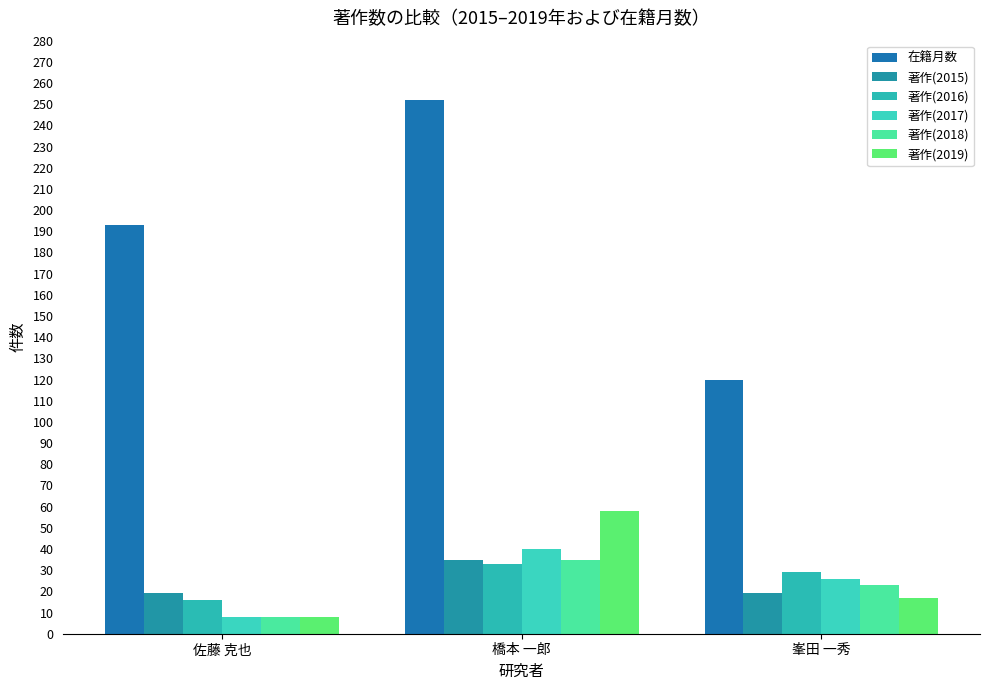

Reading left to right, what are all the values shown in this chart?

在籍月数: 193	252	120
著作(2015): 19	35	19
著作(2016): 16	33	29
著作(2017): 8	40	26
著作(2018): 8	35	23
著作(2019): 8	58	17